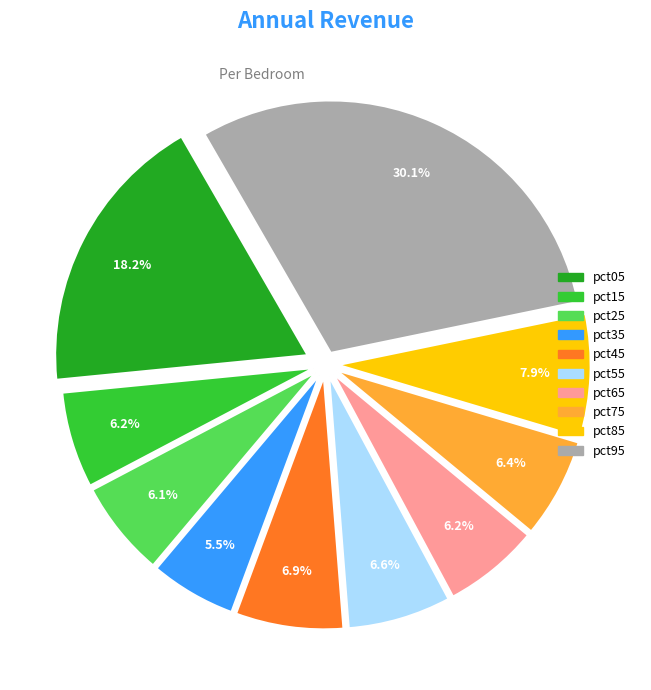

To the nearest percent, what is the difference between the largest and smallest slice percentages?

25%